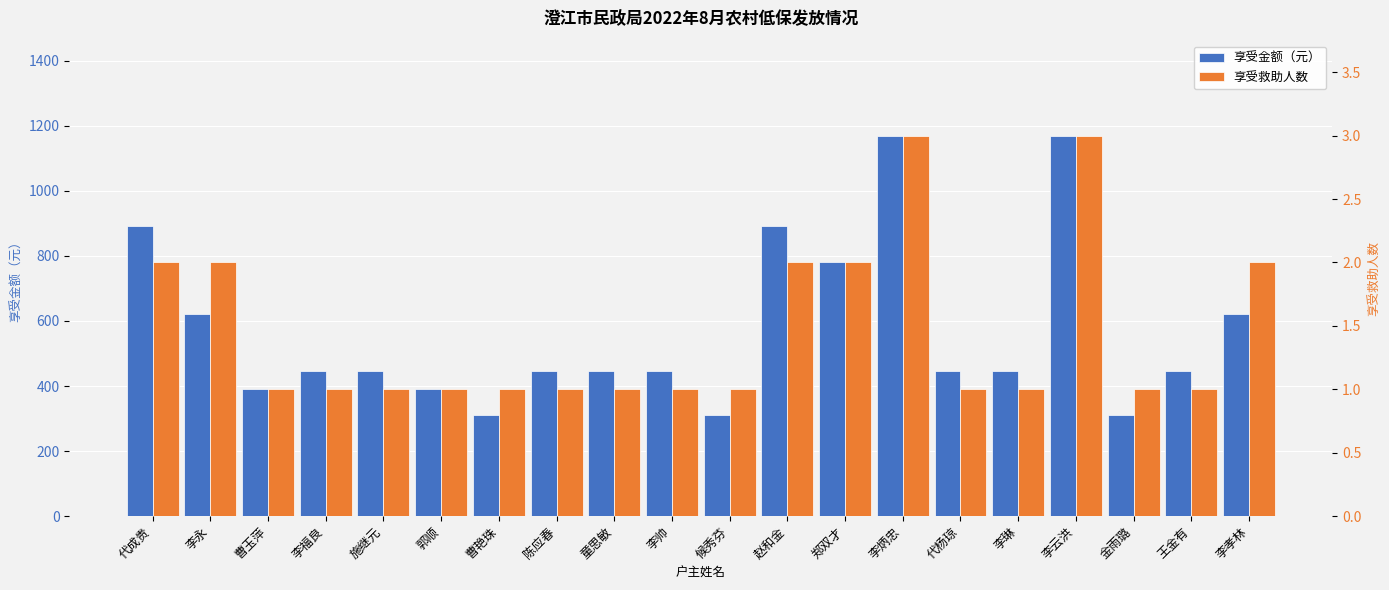

Rank the series at 金雨璐 from lowest to highest value.

享受救助人数, 享受金额（元）